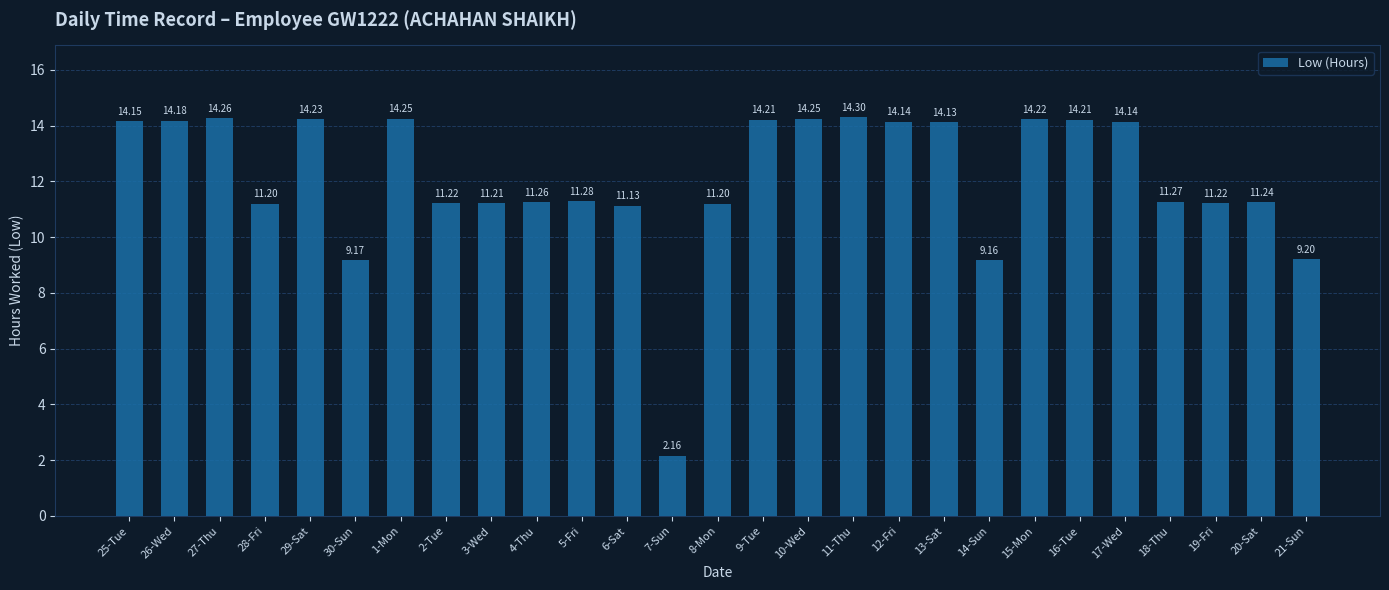

What is the difference between the values at 7-Sun and 15-Mon?

12.1